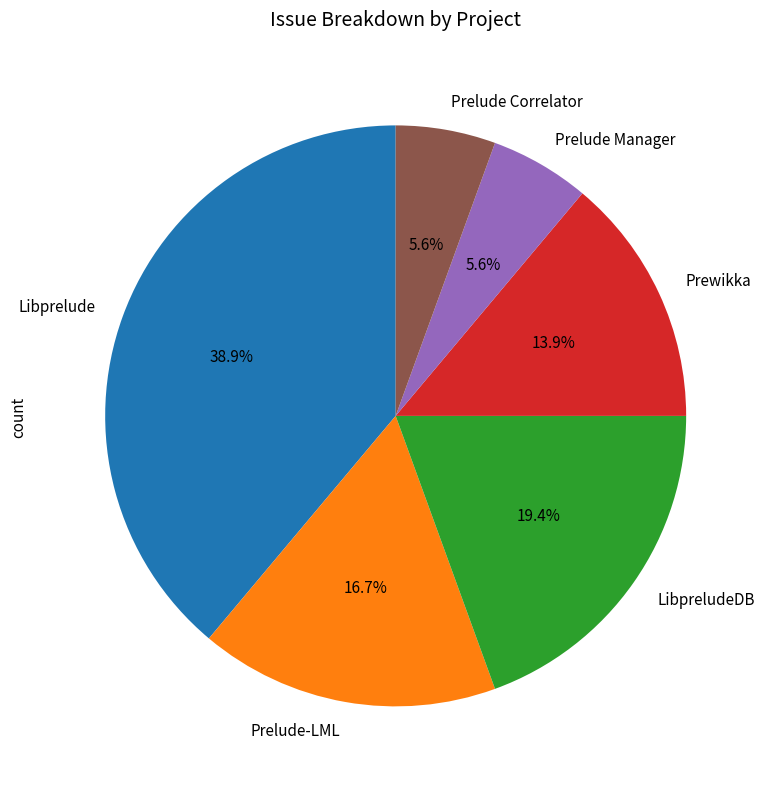

What portion of the pie excludes Libprelude?

61.1%